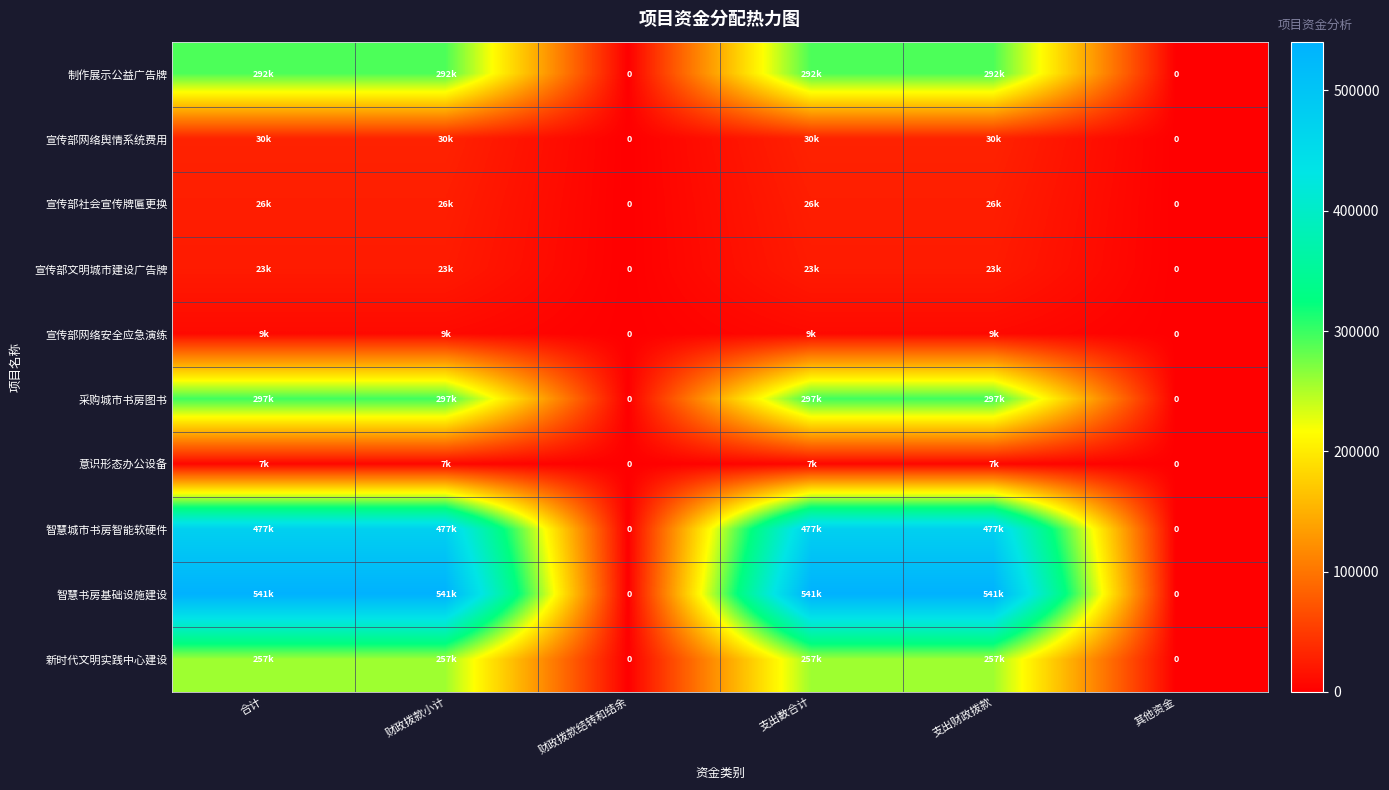

Where is 新时代文明实践中心建设 nearest to the value 128633?

财政拨款结转和结余